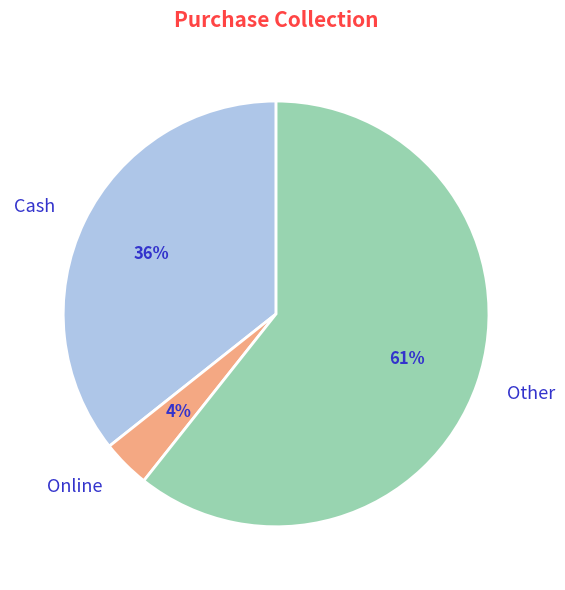

To the nearest percent, what is the combined percentage of Online and Other?

64%